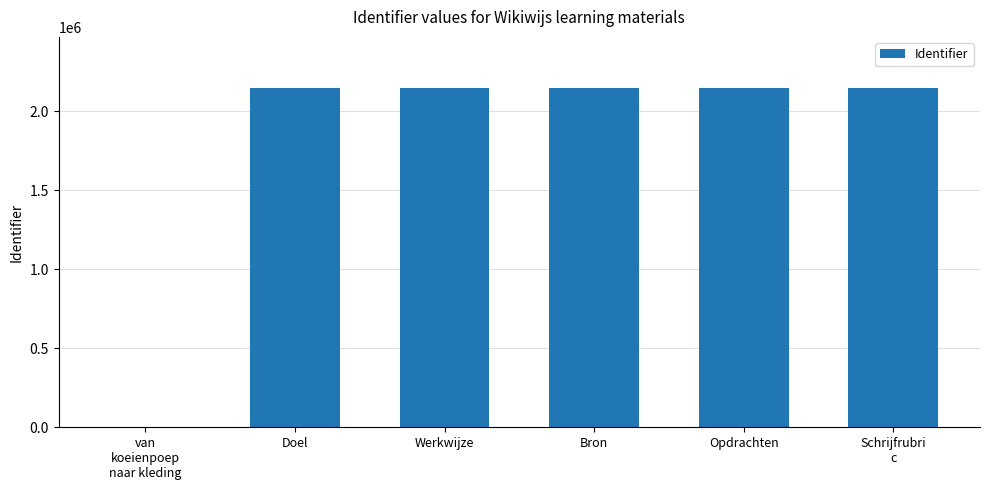

What is the greatest value displayed?

2147799